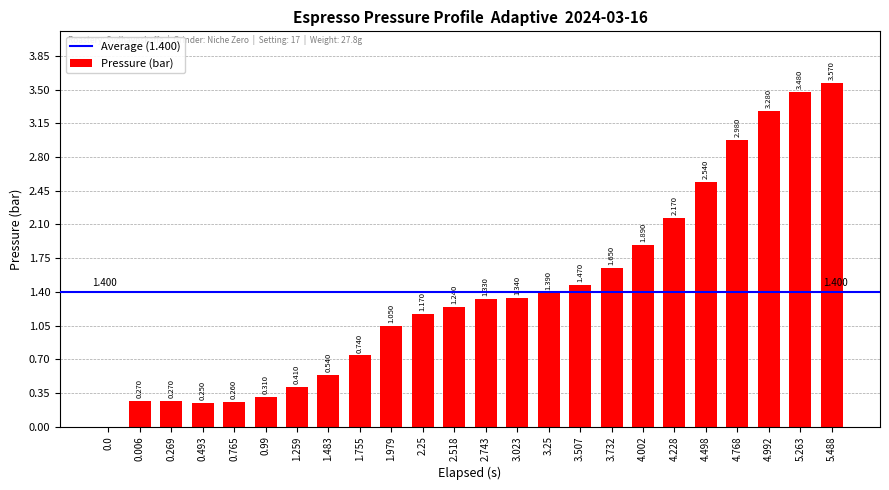

What is the greatest value displayed?

3.6